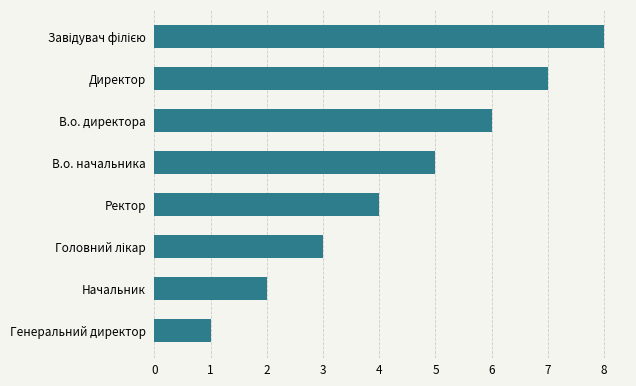

Approximately how many times larger is the value at Ректор compared to В.о. директора?

0.7